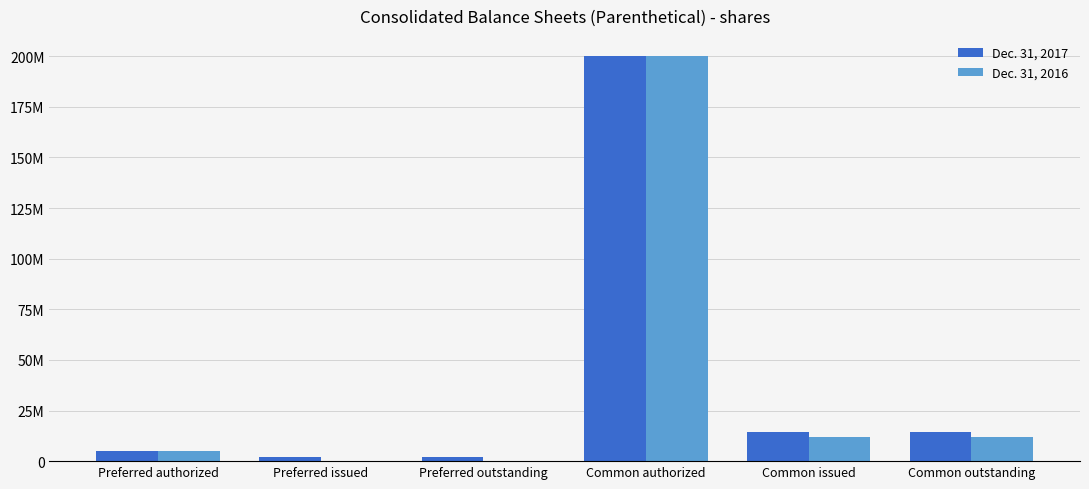

What are all the series names shown in the legend?

Dec. 31, 2017, Dec. 31, 2016